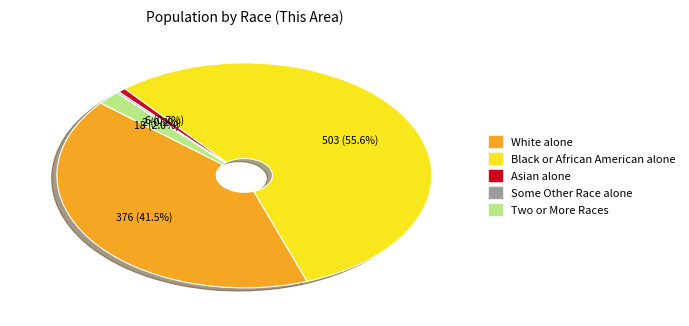

What percentage is NOT represented by Two or More Races?

98.0%